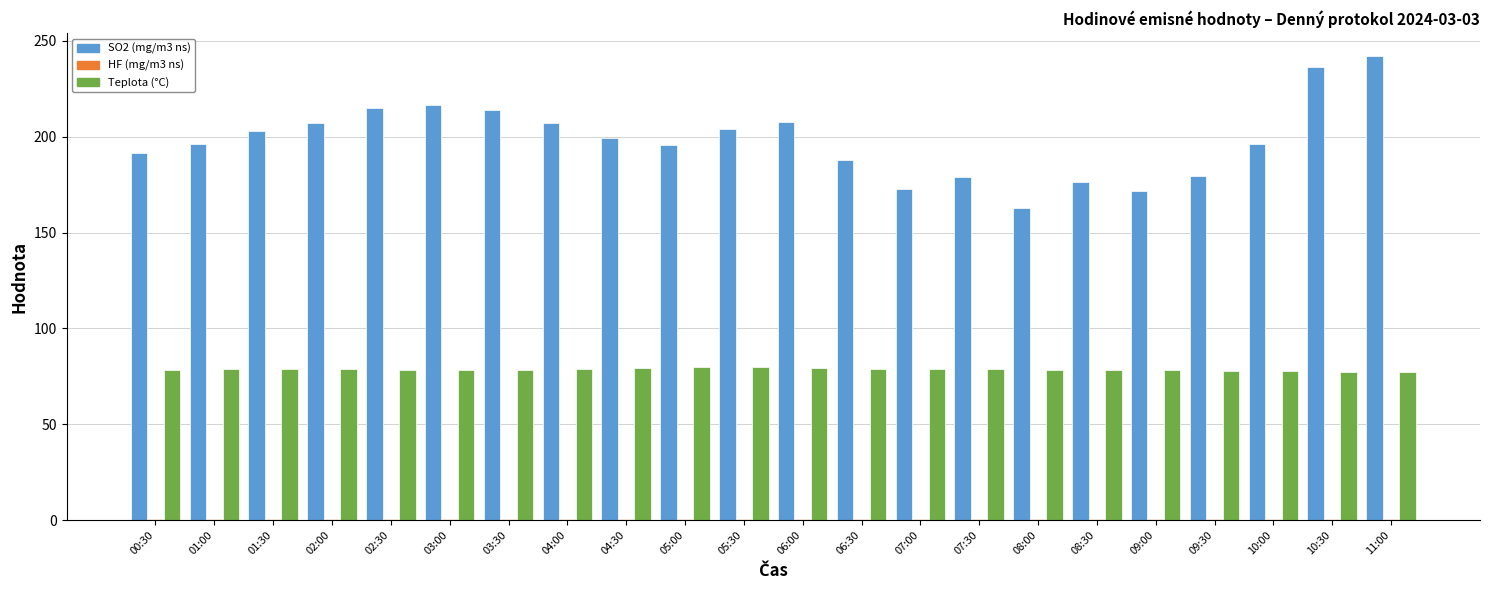

What is the sum of all Teplota (°C) values?

1728.0